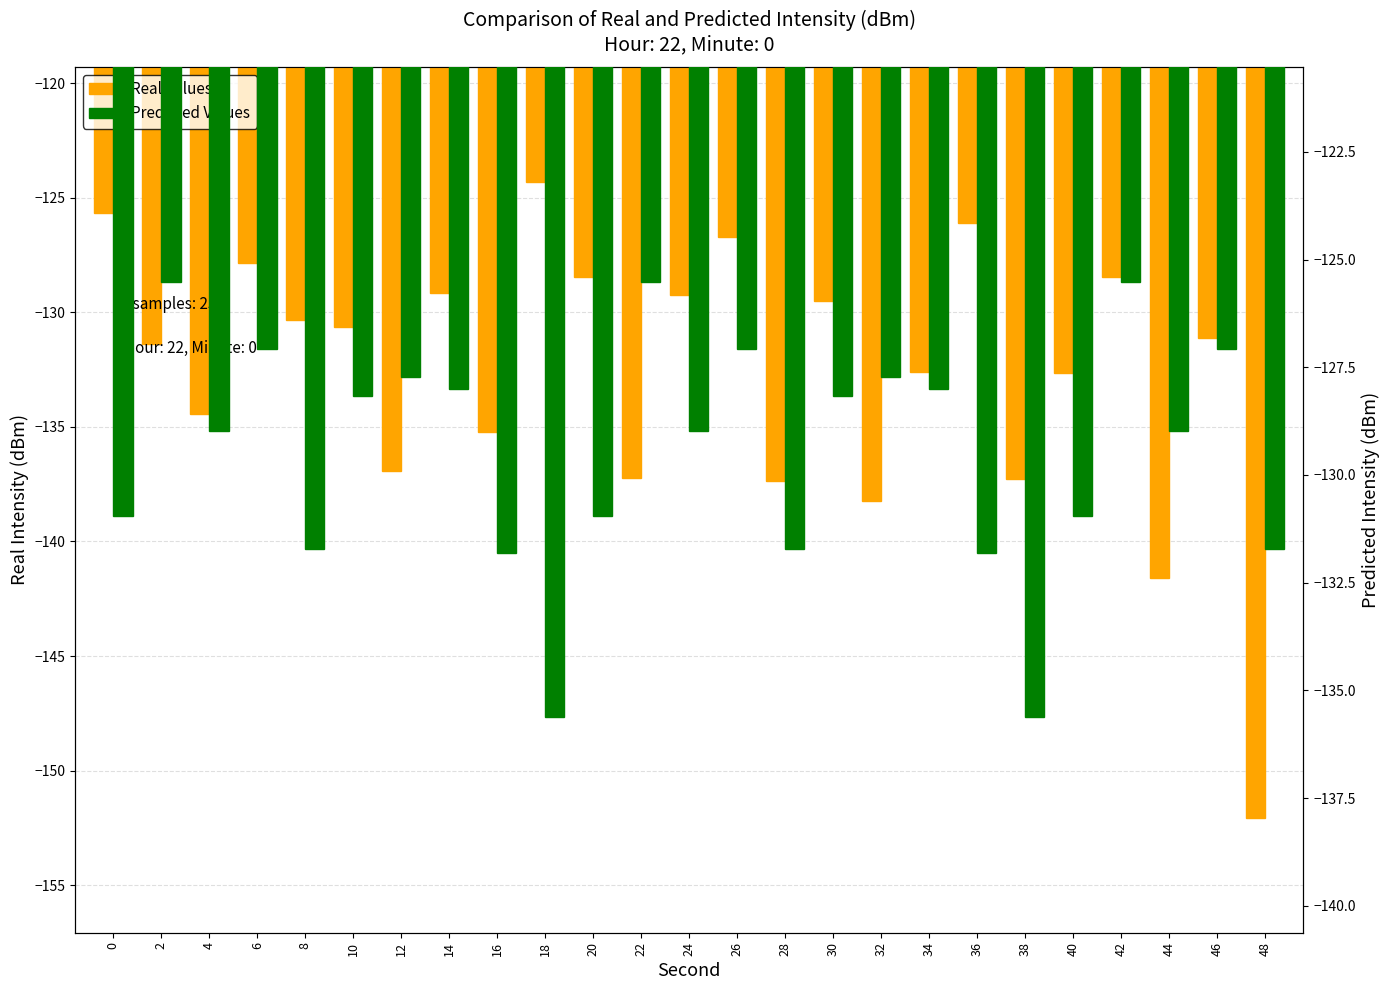

Rank the series by their average value, from highest to lowest.

Predicted Values, Real Values